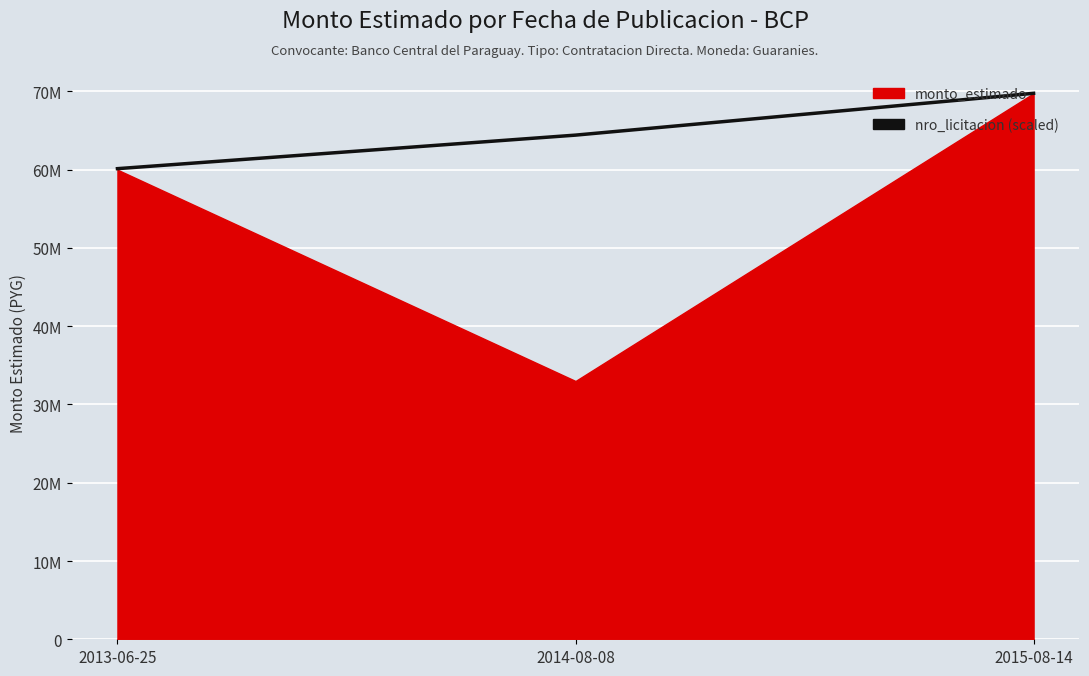

How many lines are shown in the chart?

1